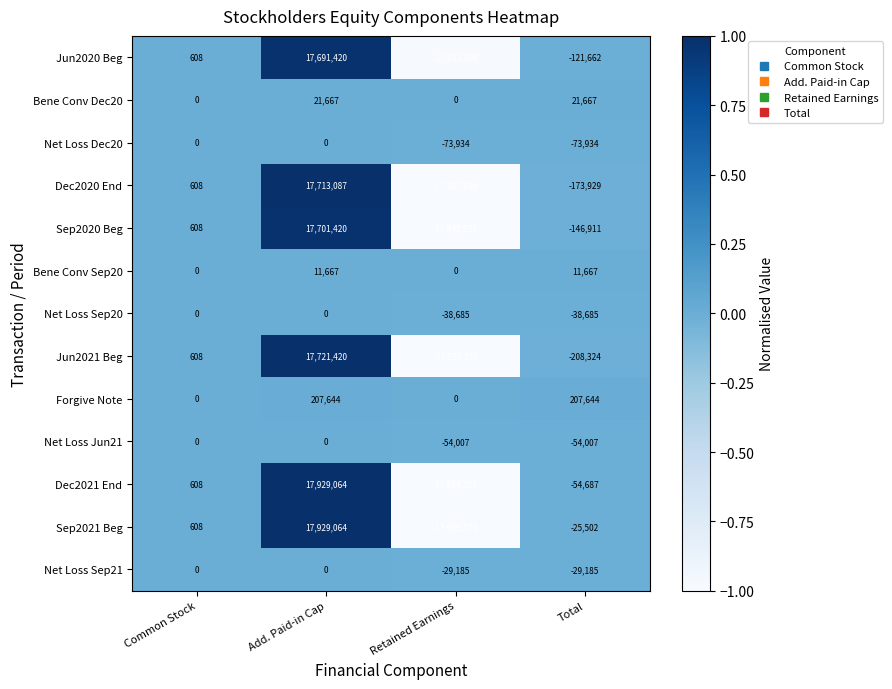

Rank the categories by Dec2020 End value from lowest to highest.

Retained Earnings, Total, Common Stock, Add. Paid-in Cap